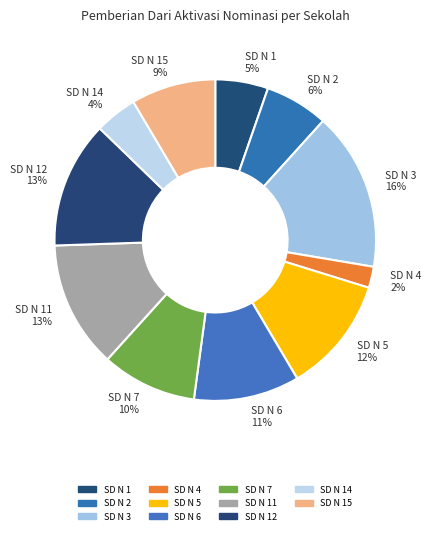

Is the sum of SD N 5 12% and SD N 6 11% greater than half?

No